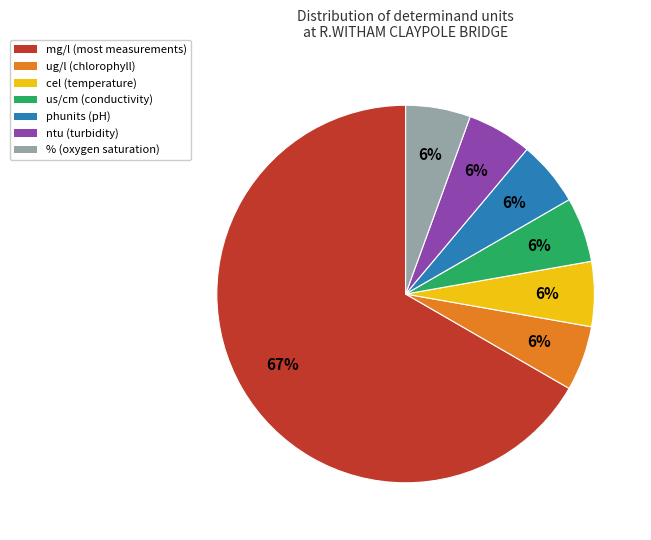

How many segments does this pie chart have?

7